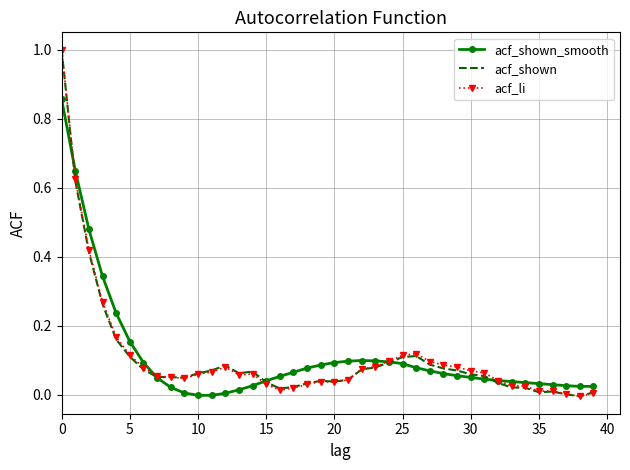

Rank the series by their maximum value, from highest to lowest.

acf_shown, acf_li, acf_shown_smooth